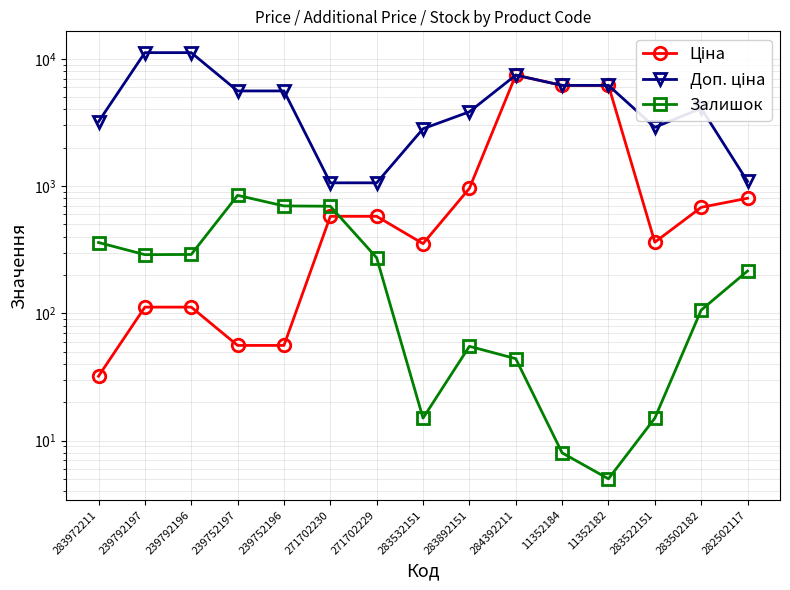

At which label does Залишок reach its peak?

239752197